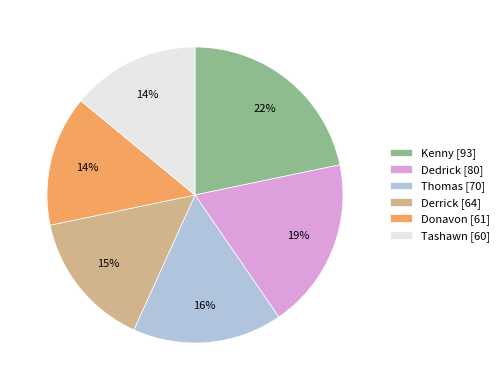

To the nearest percent, what is the difference between the largest and smallest slice percentages?

8%